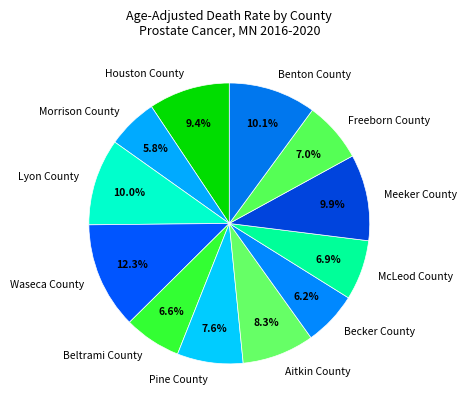

Between Becker County and Meeker County, which is larger?

Meeker County